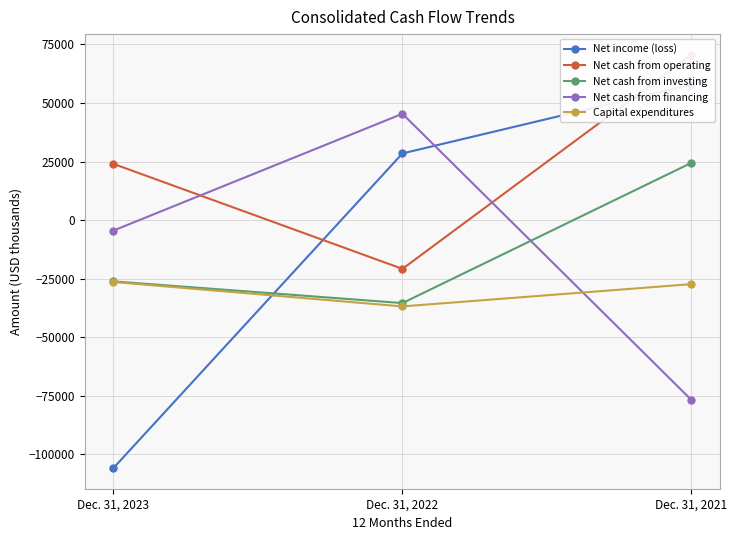

The Net cash from investing series shows -26184 at Dec. 31, 2023. True or false?

True